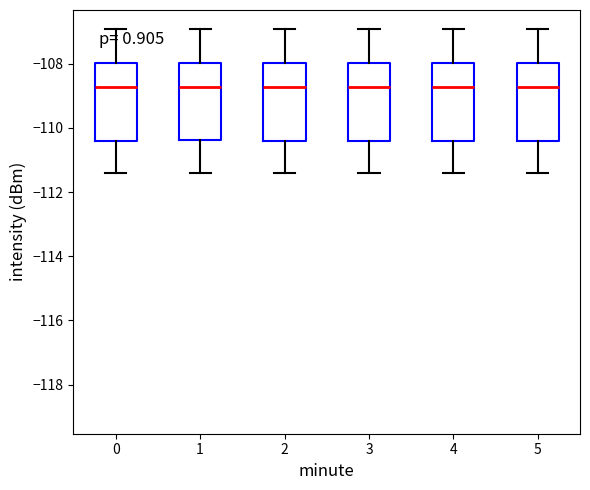

Reading left to right, transcribe this box plot: for each box, give where its median line is, the range the box spans, and where its two whiskers end, as read against the y-axis. The values are not printed on the chart, so give them approximately, as read against the axis.

0: median -108.8, box -110.4 to -108.0, whiskers -111.4 to -107.0
1: median -108.8, box -110.4 to -108.0, whiskers -111.4 to -107.0
2: median -108.8, box -110.4 to -108.0, whiskers -111.4 to -107.0
3: median -108.8, box -110.4 to -108.0, whiskers -111.4 to -107.0
4: median -108.8, box -110.4 to -108.0, whiskers -111.4 to -107.0
5: median -108.8, box -110.4 to -108.0, whiskers -111.4 to -107.0